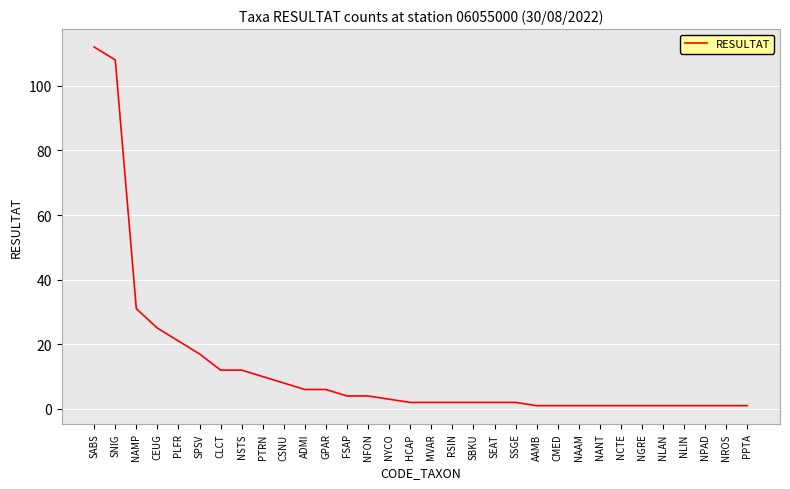

What is the average value?

13